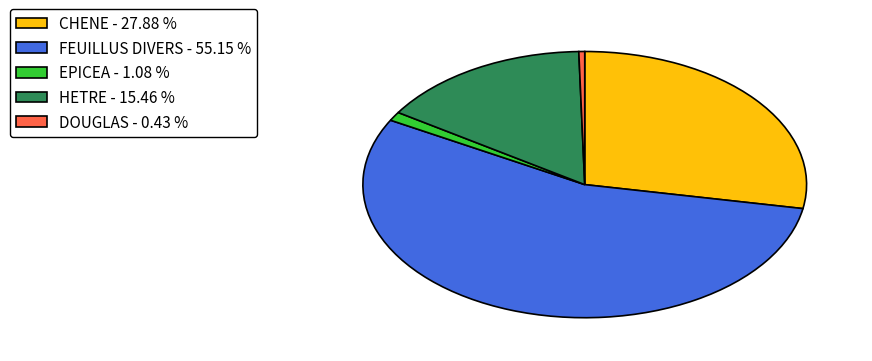

Is the sum of DOUGLAS - 0.43 % and CHENE - 27.88 % greater than half?

No